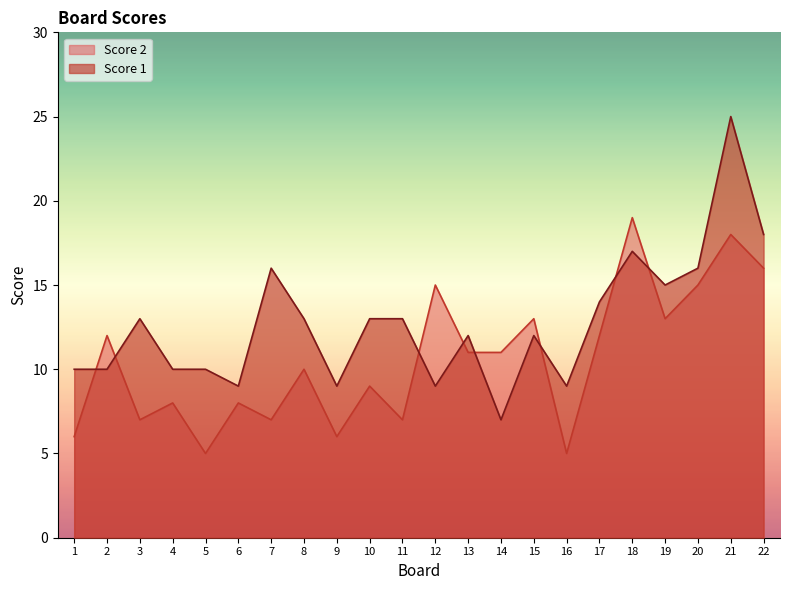

Reading left to right, list all the values displayed in this chart.

Score 2: 1=6	2=12	3=7	4=8	5=5	6=8	7=7	8=10	9=6	10=9	11=7	12=15	13=11	14=11	15=13	16=5	17=12	18=19	19=13	20=15	21=18	22=16
Score 1: 1=10	2=10	3=13	4=10	5=10	6=9	7=16	8=13	9=9	10=13	11=13	12=9	13=12	14=7	15=12	16=9	17=14	18=17	19=15	20=16	21=25	22=18